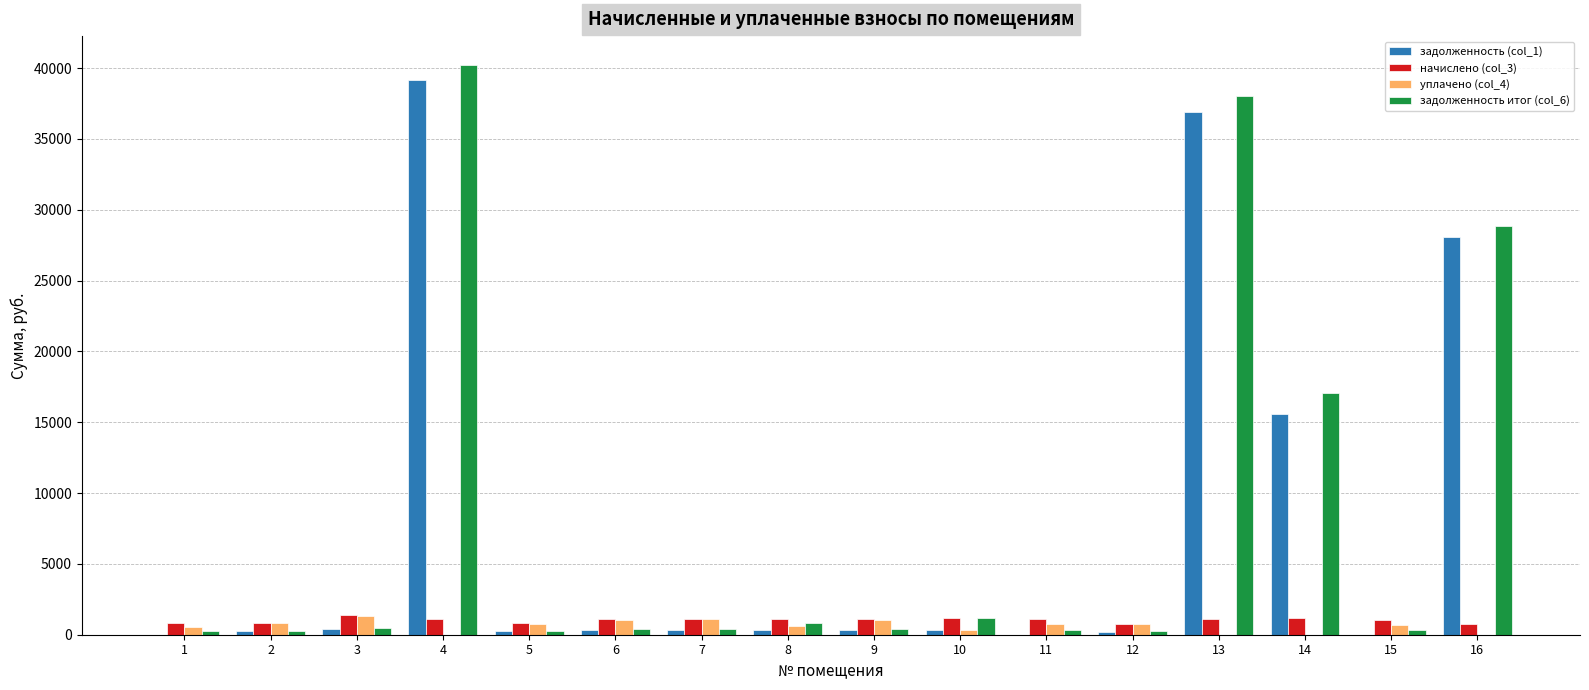

What is the sum of all уплачено (col_4) values?

9787.4